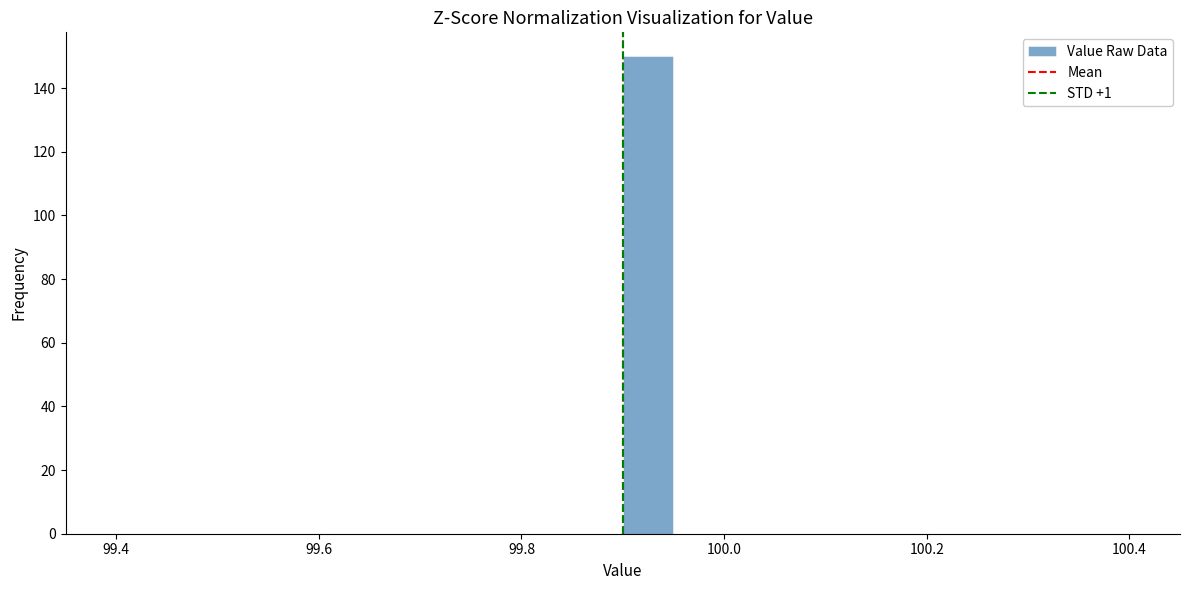

Around what value on the x-axis is the tallest bar? Give the approximate position of its centre, as read against the axis.

99.92